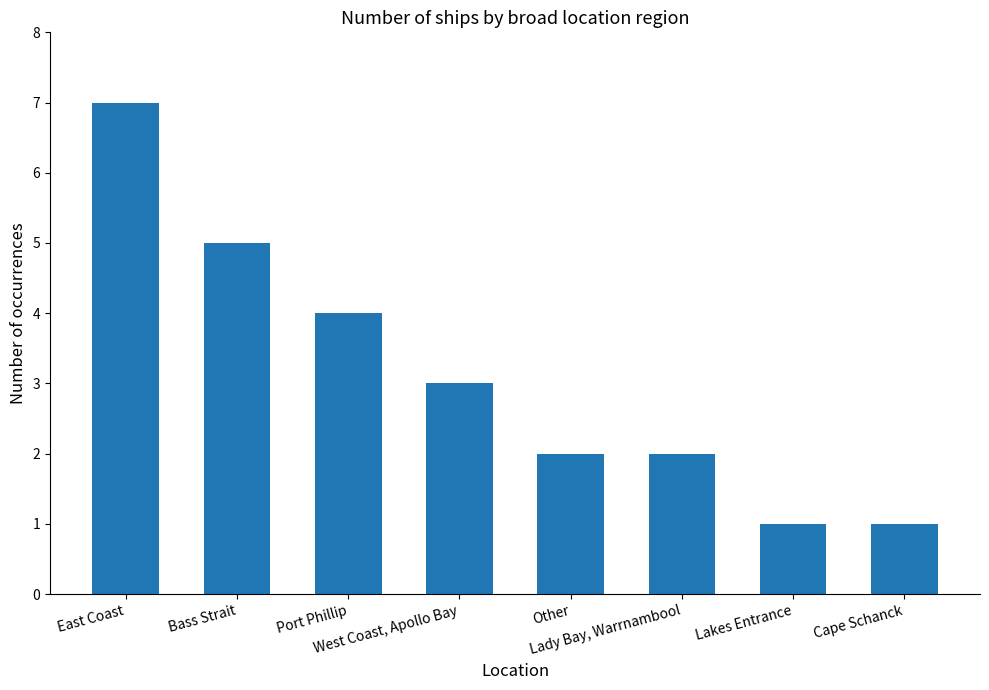

What is the value of the 4th bar from the left?

3